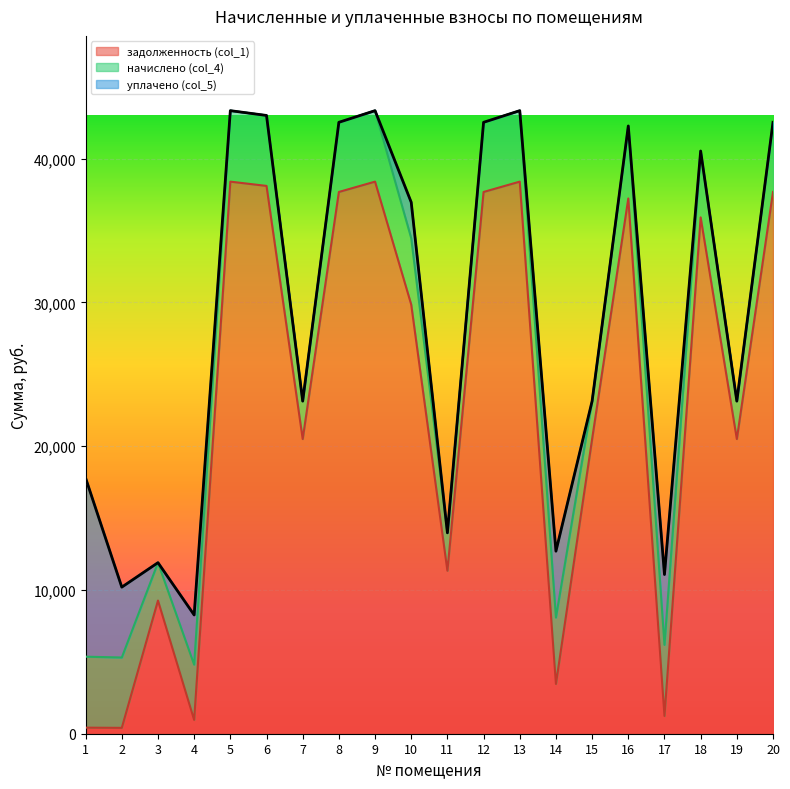

At which label does задолженность (col_1) reach its minimum?

2